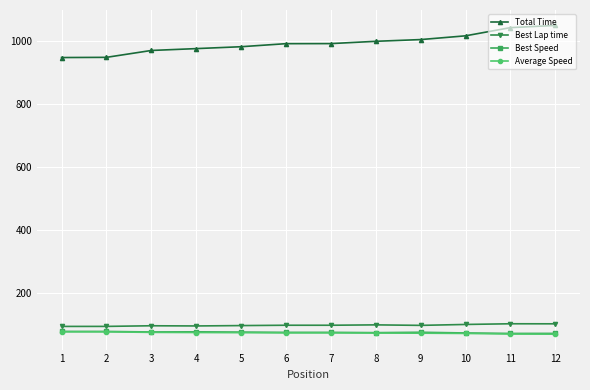

What is the spread (max minus min) of values at 11?

972.9